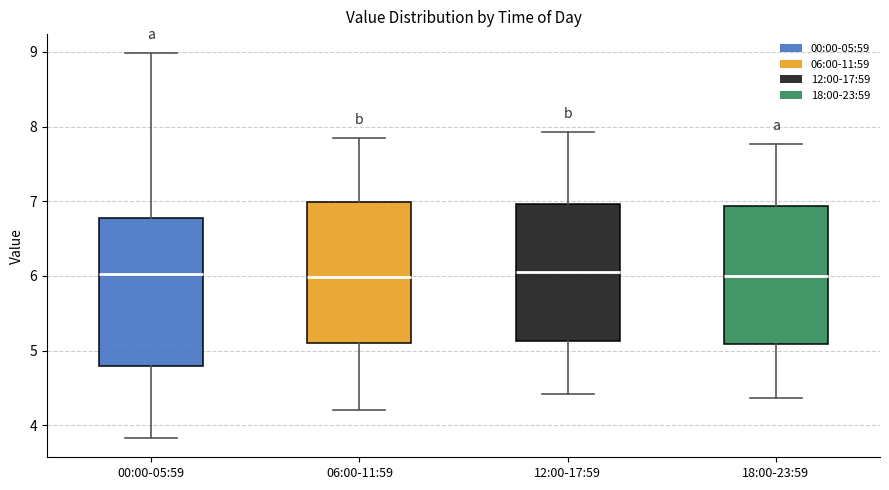

Reading left to right, transcribe this box plot: for each box, give where its median line is, the range the box spans, and where its two whiskers end, as read against the y-axis. The values are not printed on the chart, so give them approximately, as read against the axis.

00:00-05:59: median 6.0, box 4.8 to 6.8, whiskers 3.8 to 9.0
06:00-11:59: median 6.0, box 5.1 to 7.0, whiskers 4.2 to 7.9
12:00-17:59: median 6.1, box 5.1 to 7.0, whiskers 4.4 to 7.9
18:00-23:59: median 6.0, box 5.1 to 6.9, whiskers 4.4 to 7.8